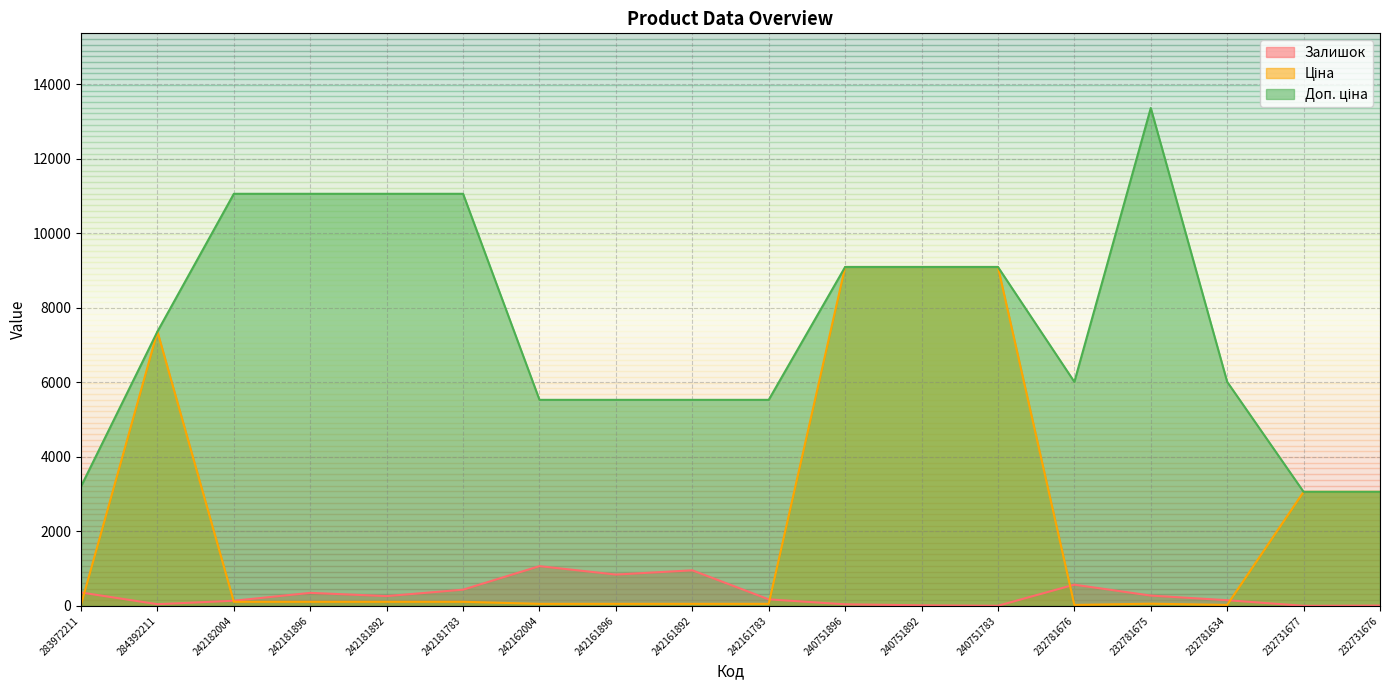

Read the Залишок value at 242181783.

436.0